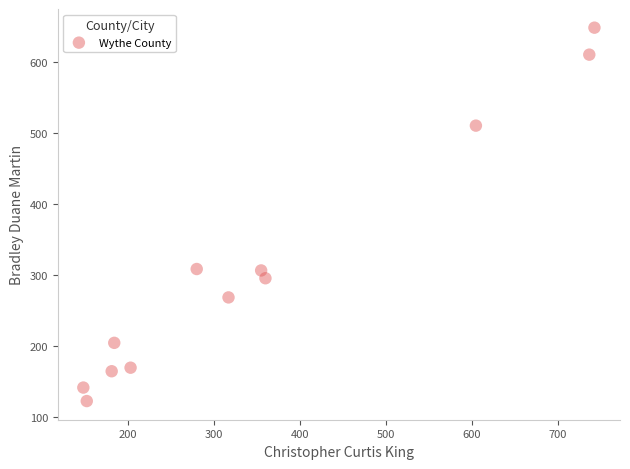

What is the range of X values (max minus min)?

595